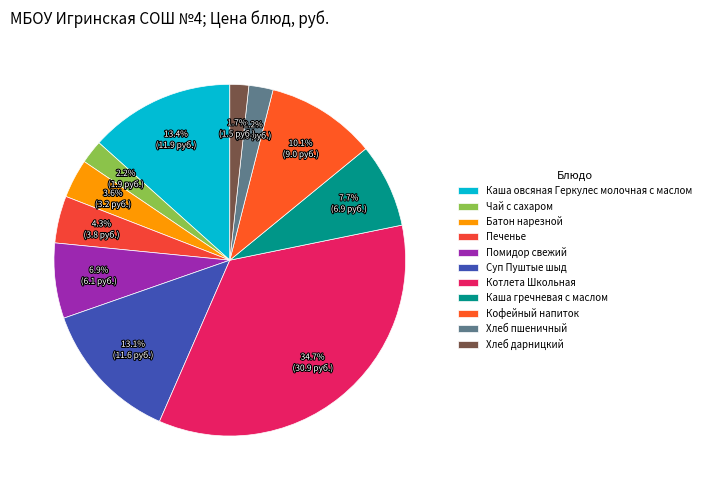

To the nearest percent, what is the difference between the Хлеб пшеничный and Каша гречневая с маслом slice percentages?

6%